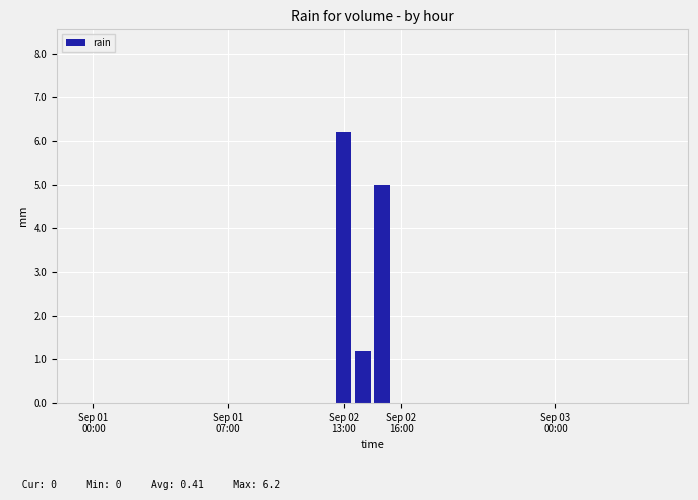

What is the sum of all values?

12.4